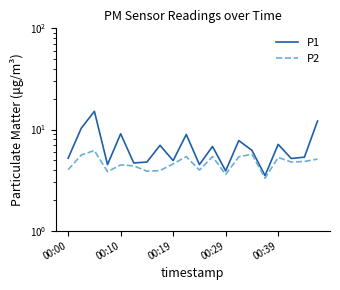

What position from the left is 9?

10